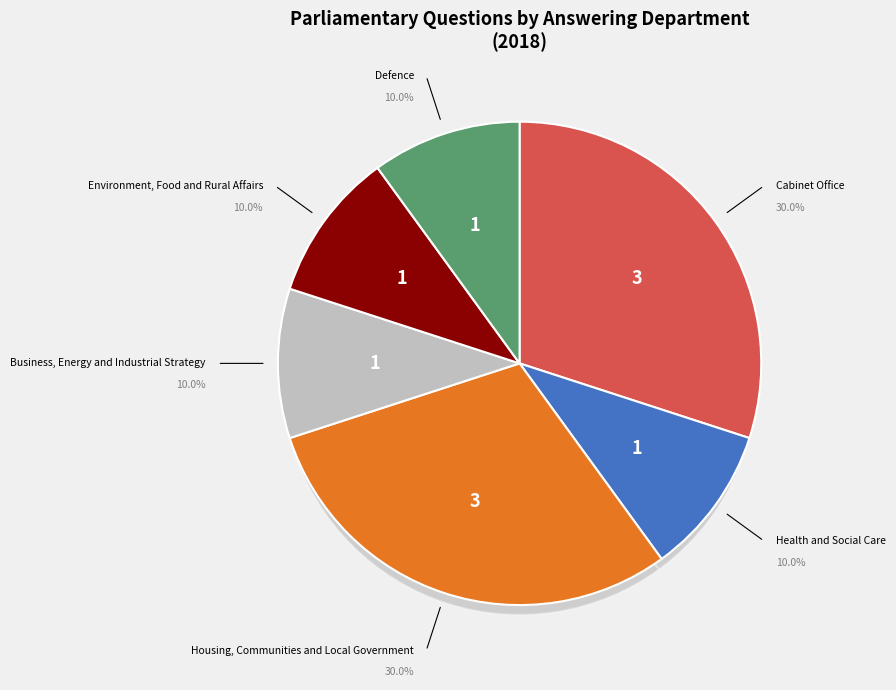

What percentage do Health and Social Care and Cabinet Office together represent?

40.0%